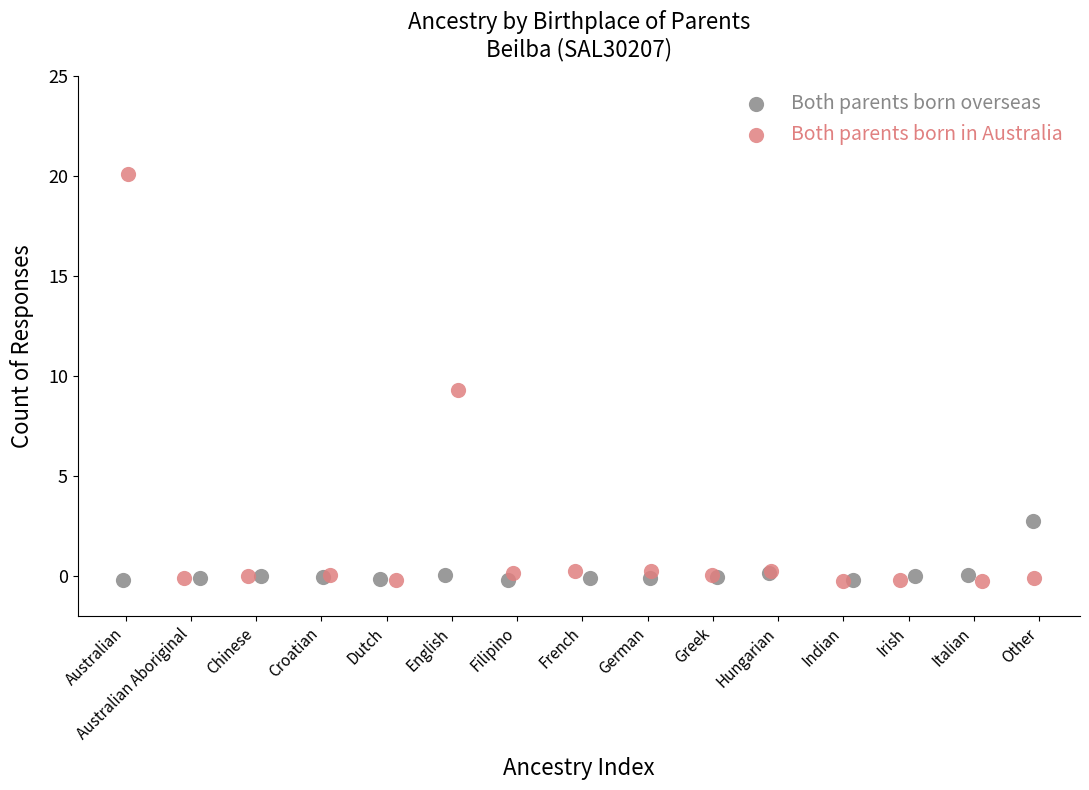

Which series has the widest spread of Y values?

Both parents born in Australia